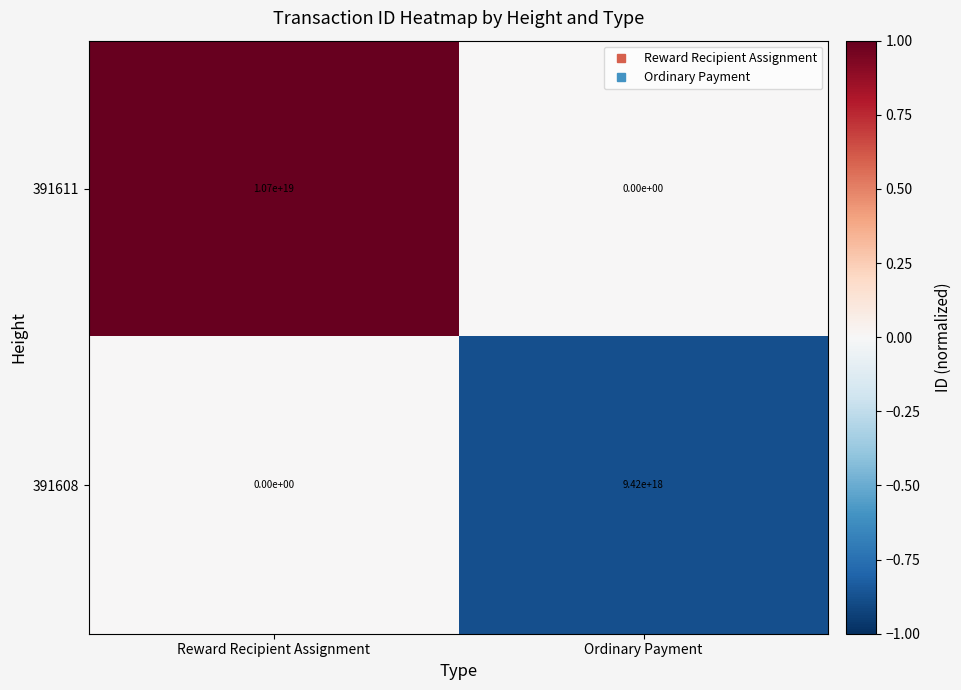

At which label does 391608 reach its peak?

Ordinary Payment